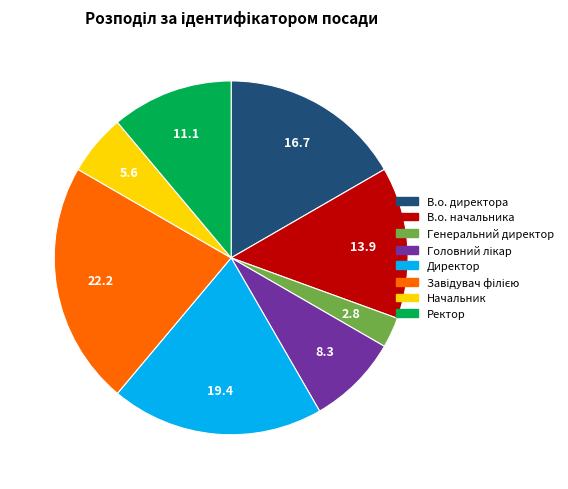

Count the number of slices in the pie.

8